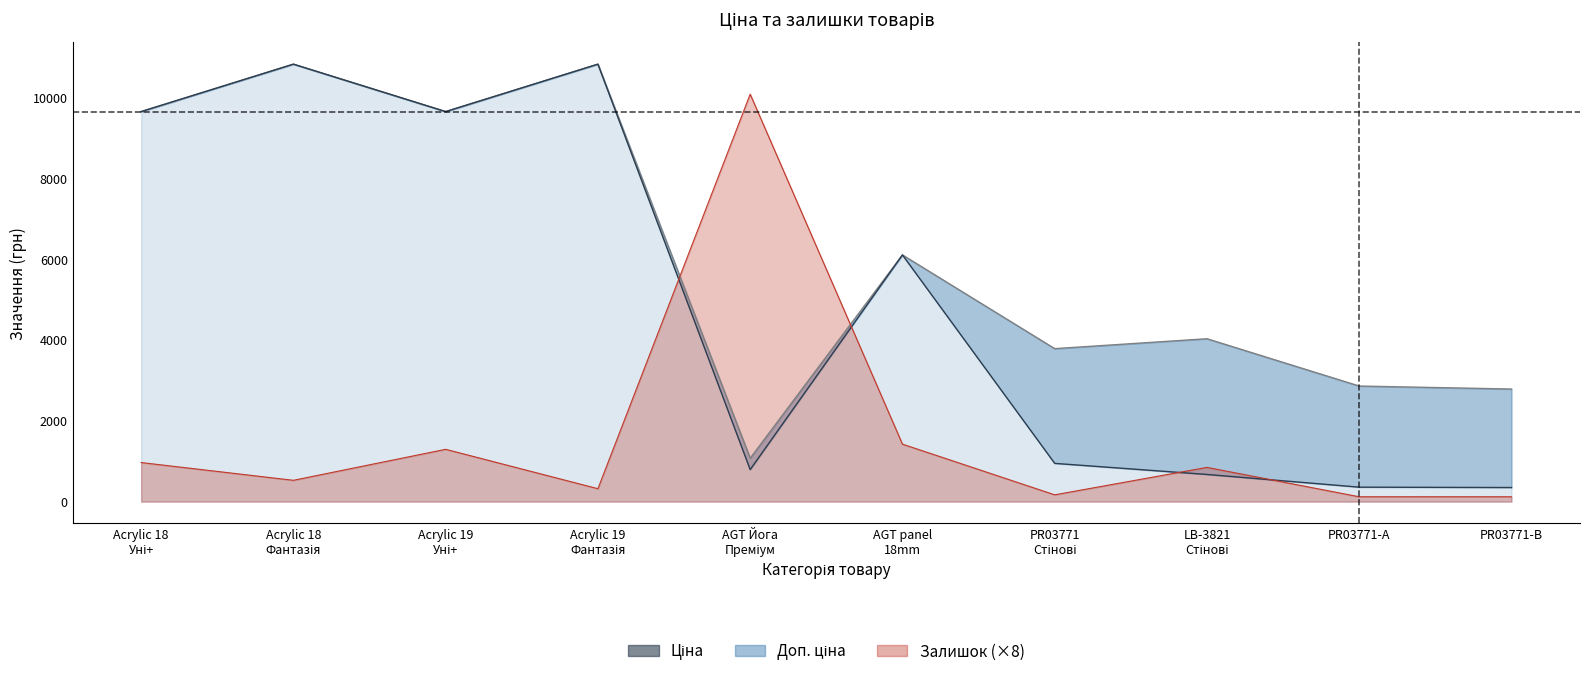

What is the total value across all series at AGT panel 18mm?

13649.0